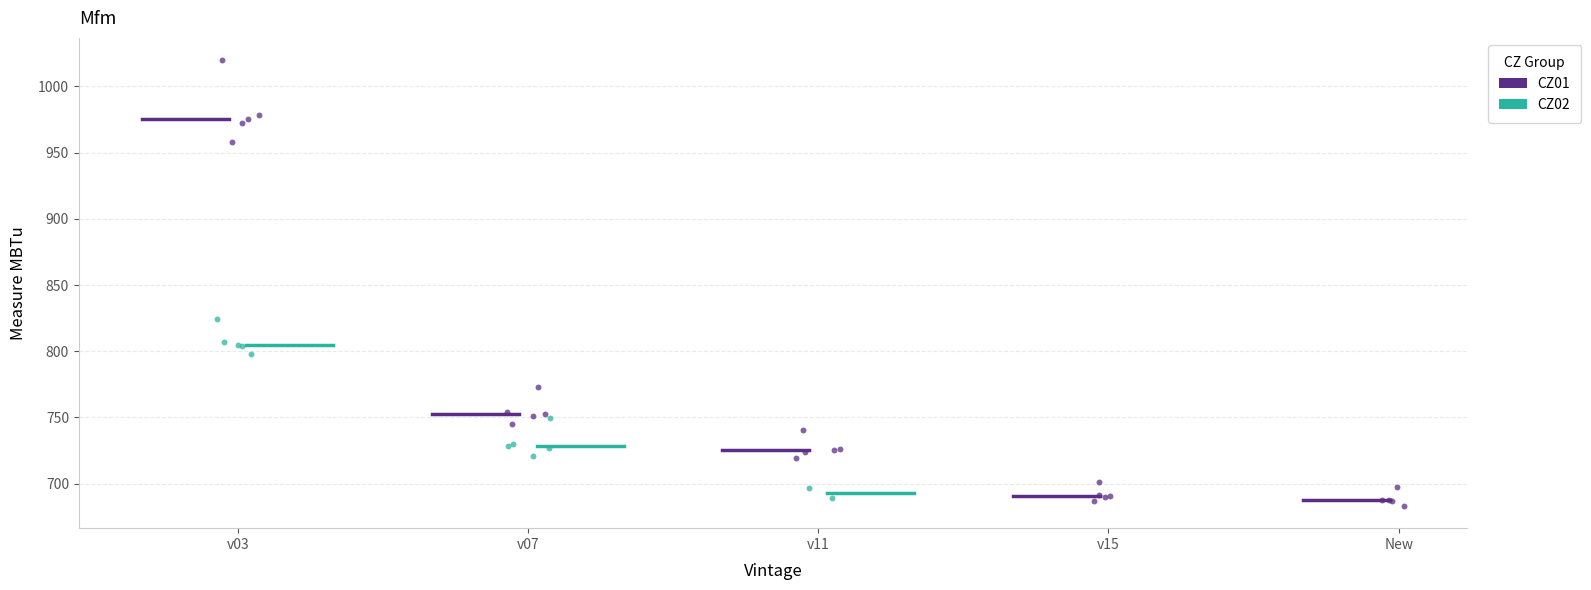

Which series has the widest spread of Y values?

CZ01